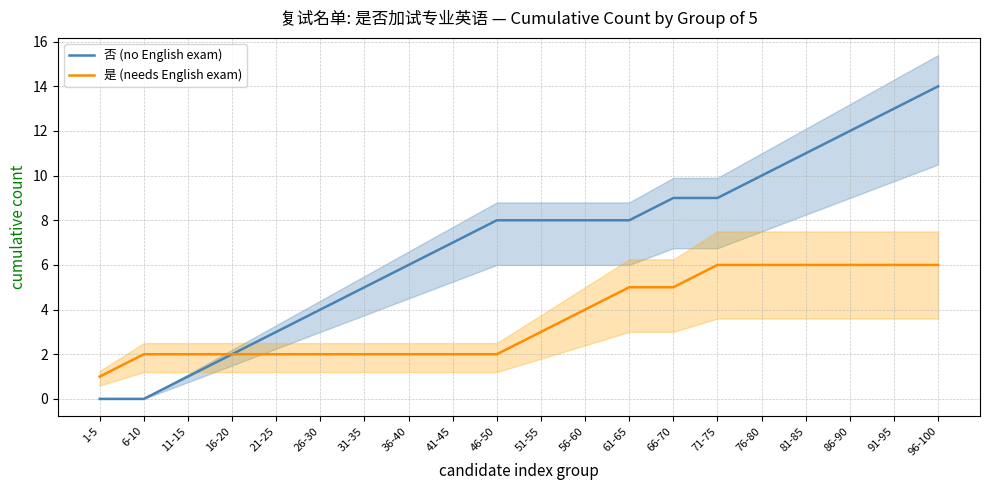

Which series has the largest total across all categories?

否 (no English exam)